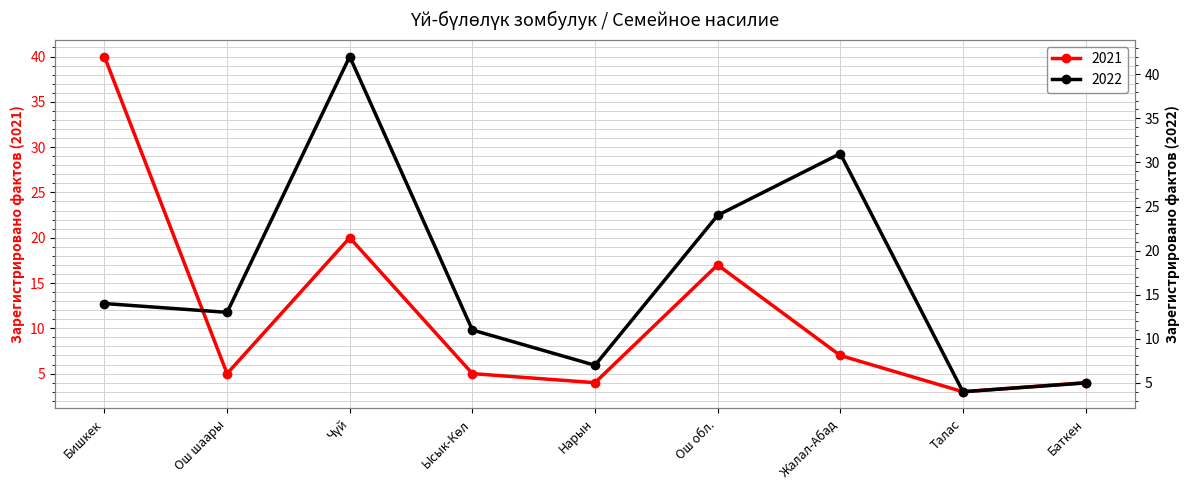

List the series in order of their overall mean, lowest first.

2021, 2022